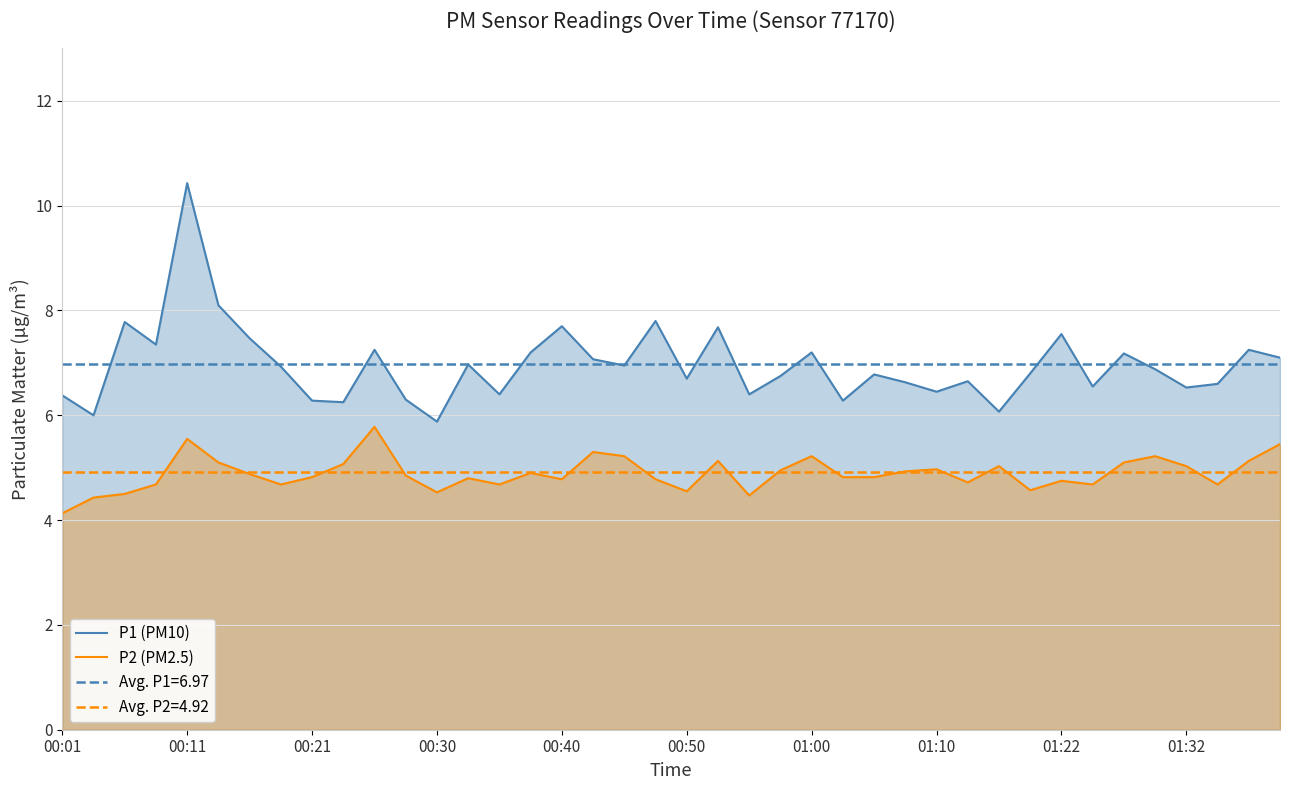

Which category has the highest value in the P1 (PM10) series?

00:11